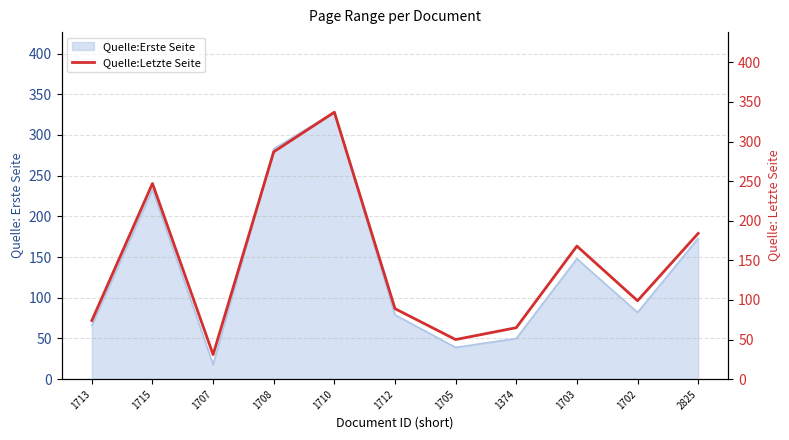

What is the greatest value displayed?

337